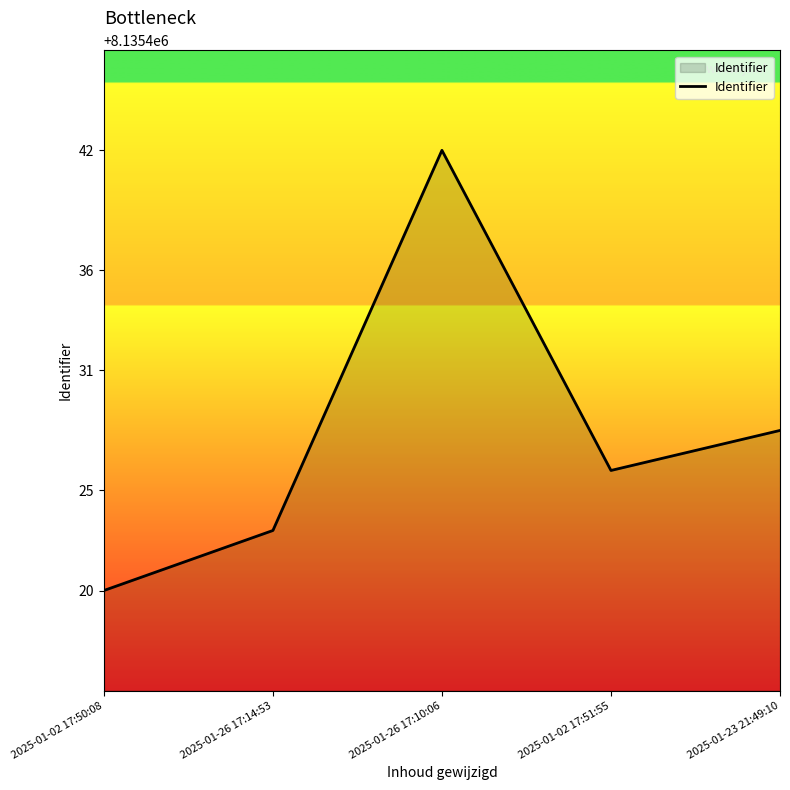

Rank the categories by value from highest to lowest.

2025-01-26 17:10:06, 2025-01-23 21:49:10, 2025-01-02 17:51:55, 2025-01-26 17:14:53, 2025-01-02 17:50:08